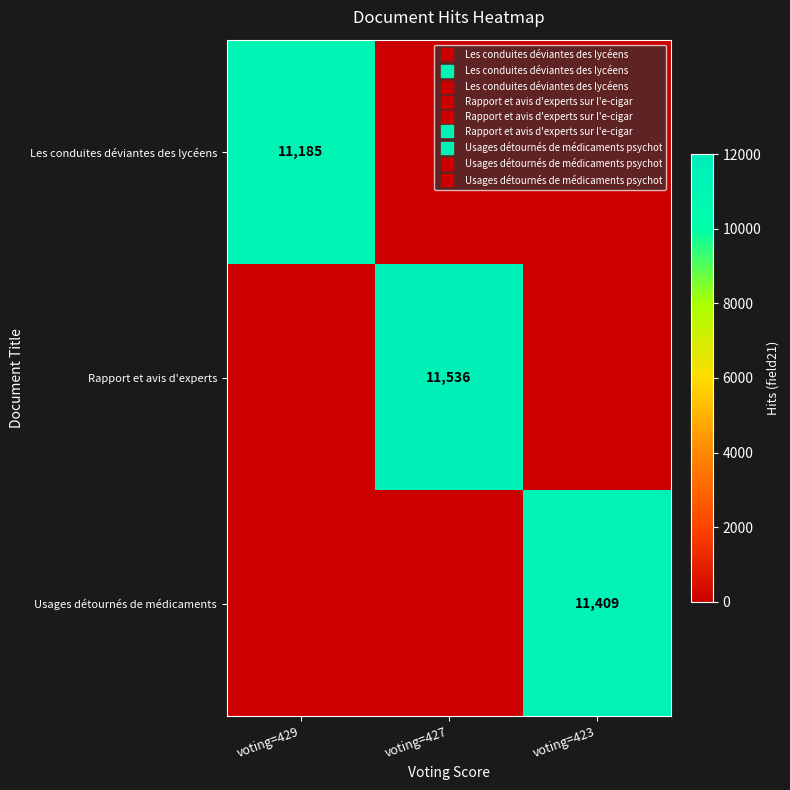

Is it true that Usages détournés de médicaments equals 11409 at voting=423?

True